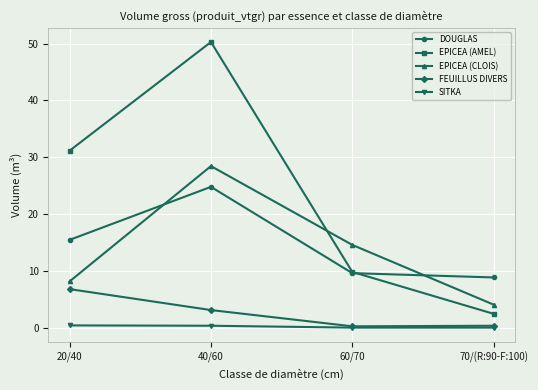

At which category is the sum across all series the highest?

40/60